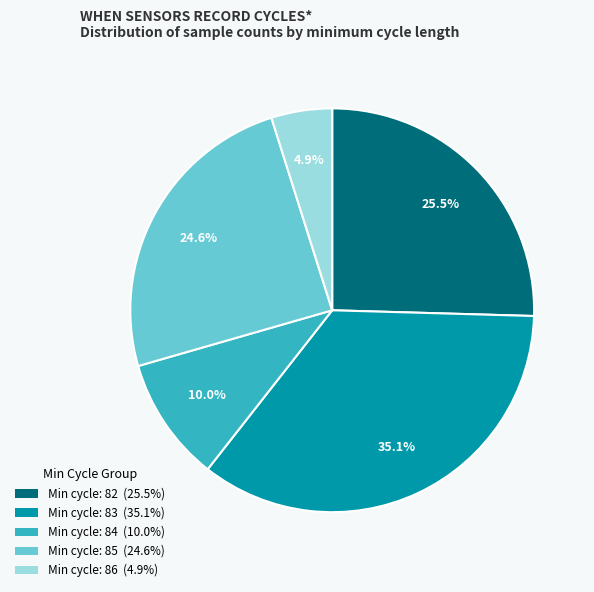

Is there any slice that represents more than half of the pie?

No